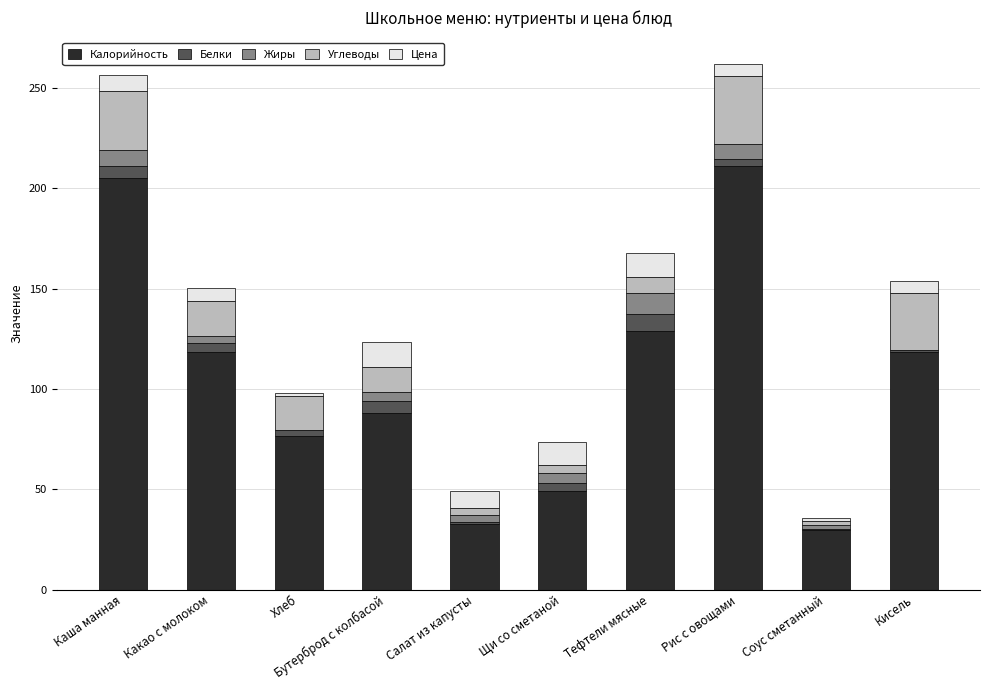

True or false: Калорийность has a value of 88.2 at Бутерброд с колбасой.

True